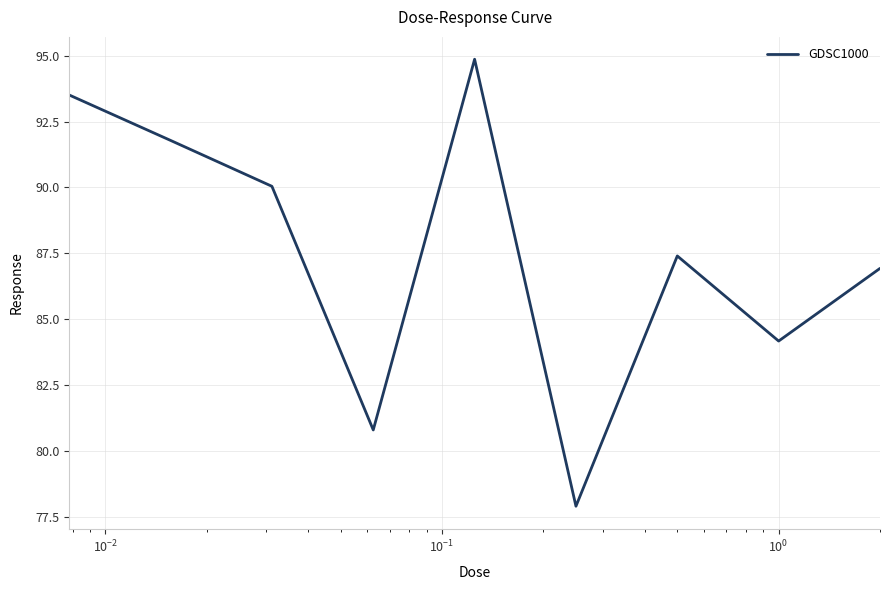

What is the smallest value displayed?

77.9